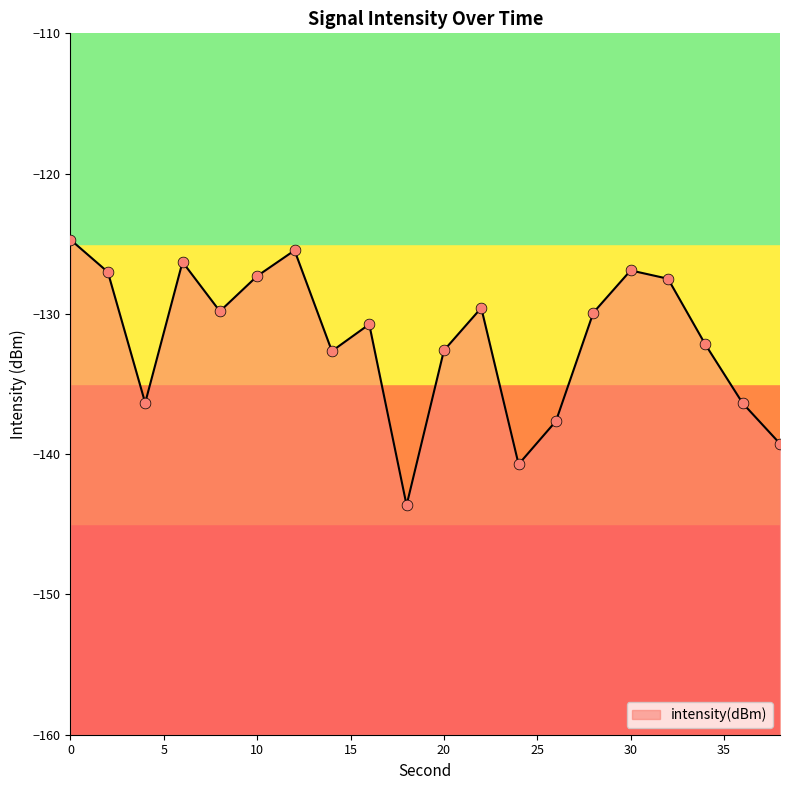

What is the change in value from 10 to 36?

-9.1